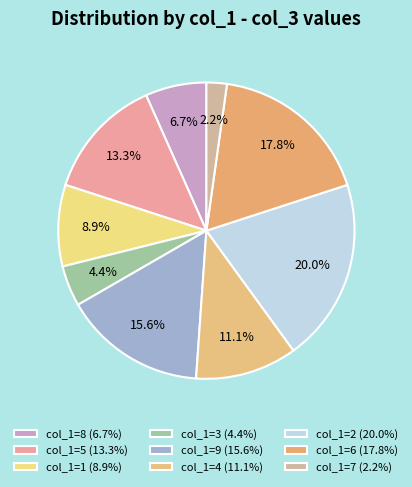

How many slices are in this pie chart?

9